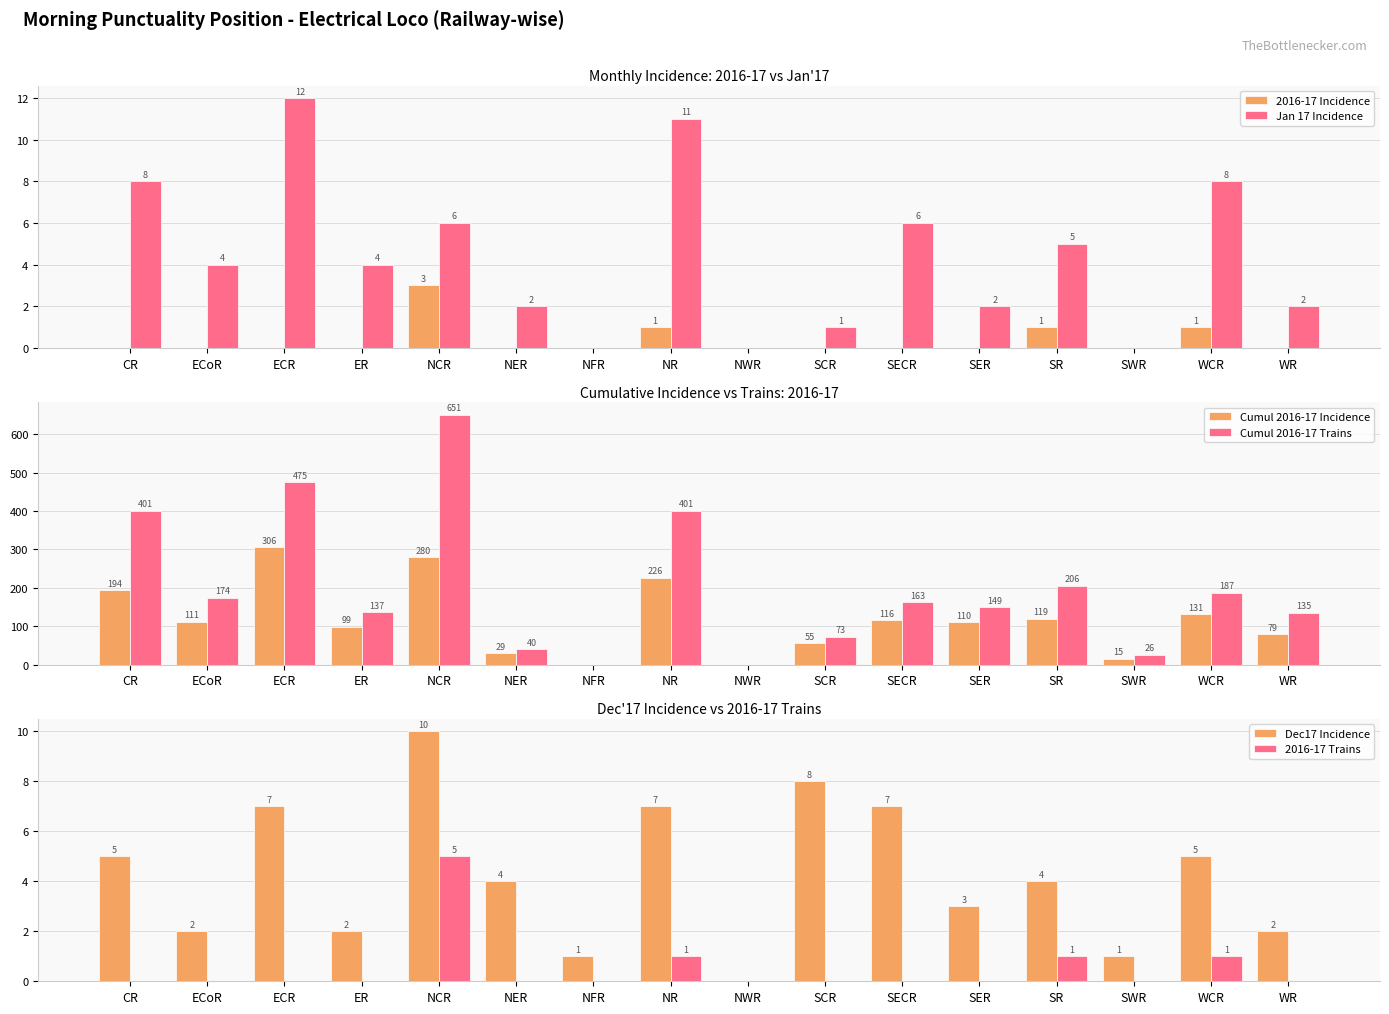

At which label is Cumul 2016-17 Incidence closest to 153?

WCR